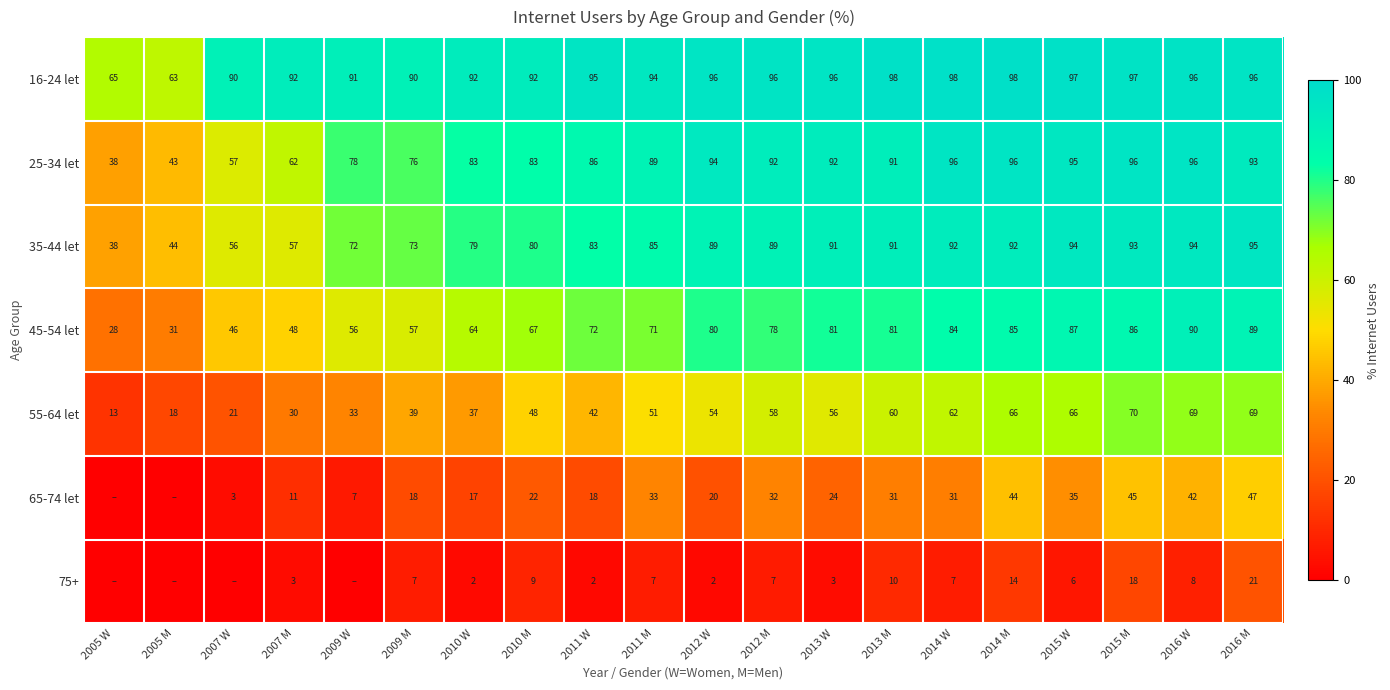

Between 2007 M and 2012 M, which series saw the biggest shift?

35-44 let